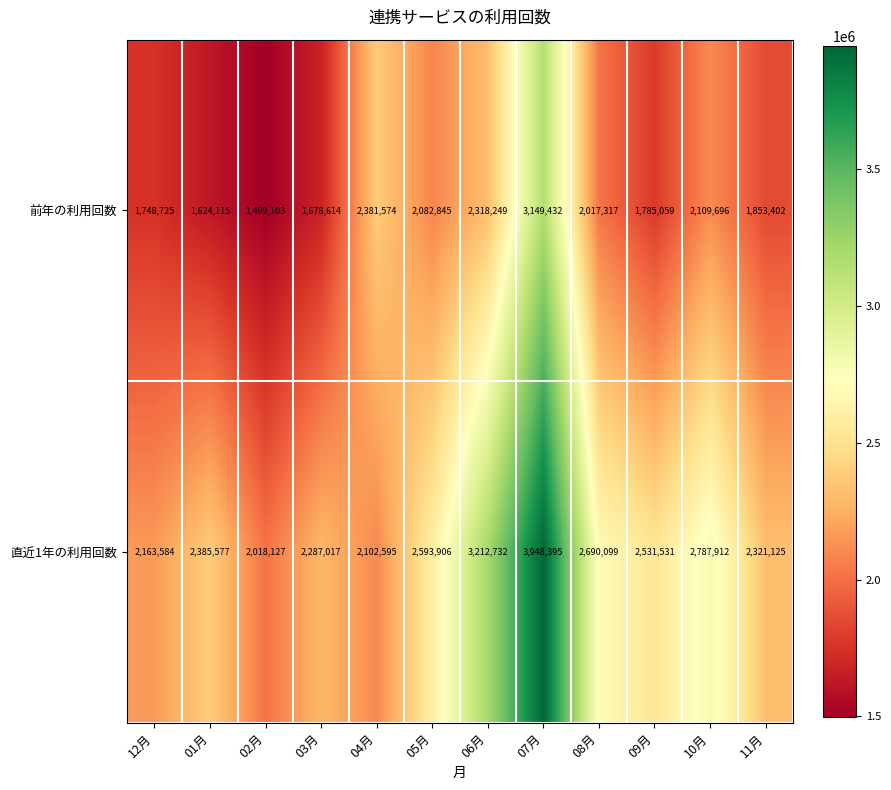

True or false: 前年の利用回数 has a value of 2318249 at 06月.

True